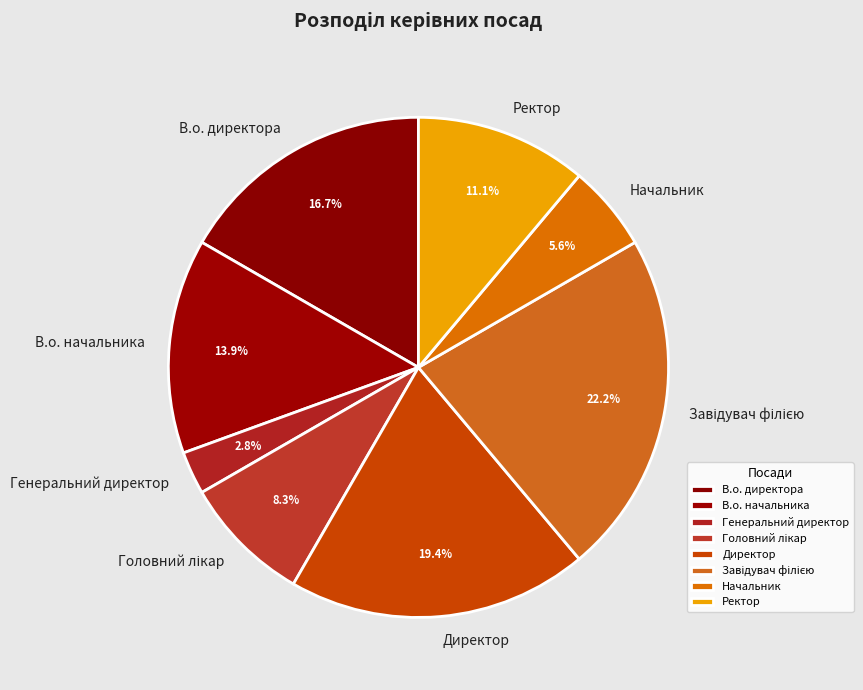

Which slice is the smallest?

Генеральний директор